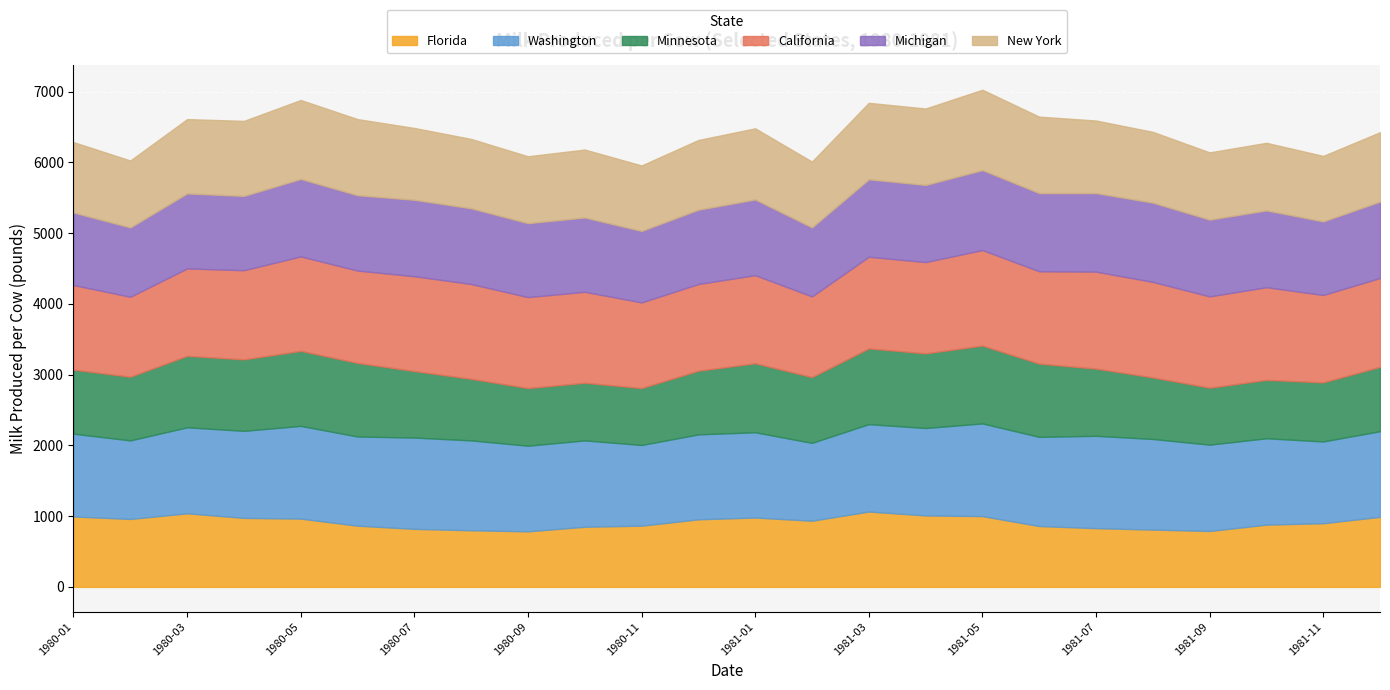

Rank the series at 1981-10 from lowest to highest value.

Minnesota, Florida, New York, Michigan, Washington, California